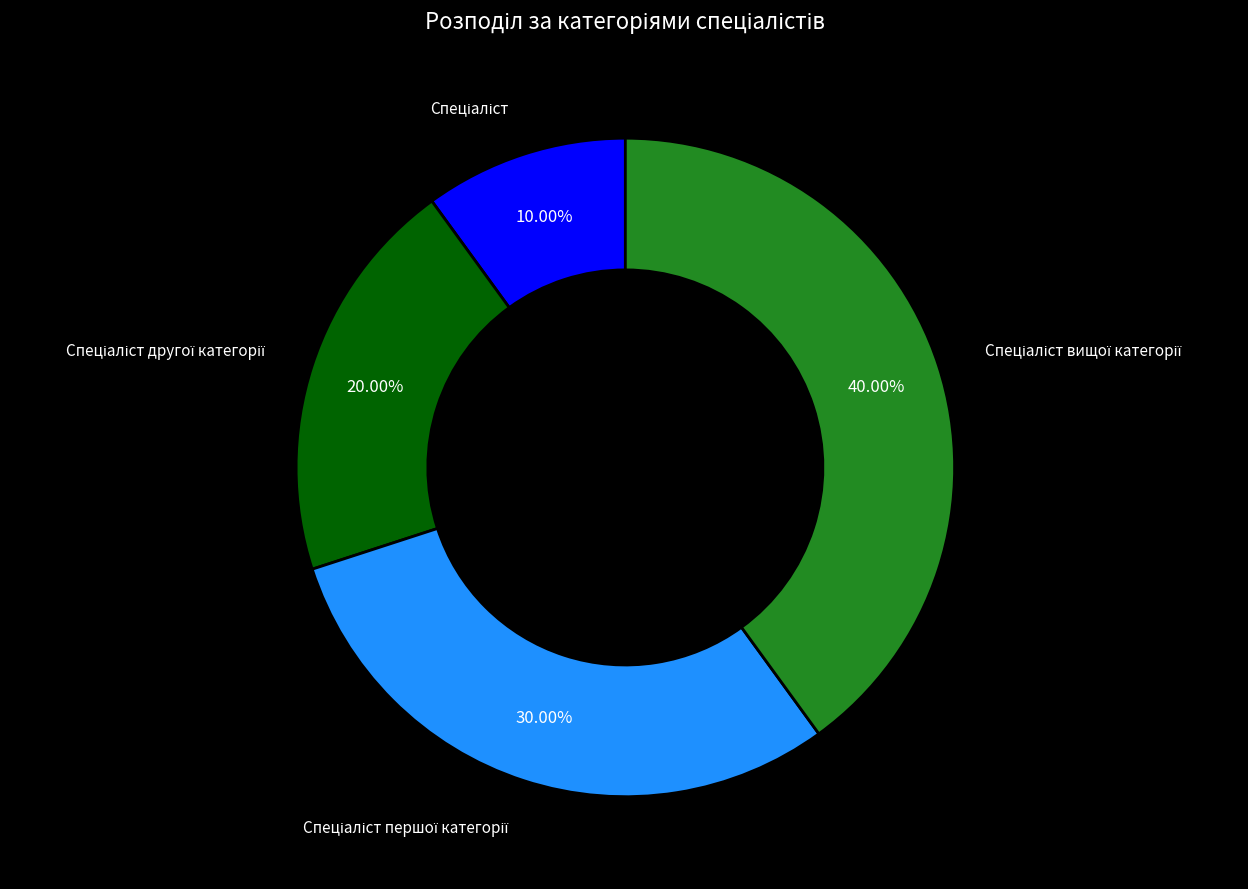

Does any single category account for the majority?

No